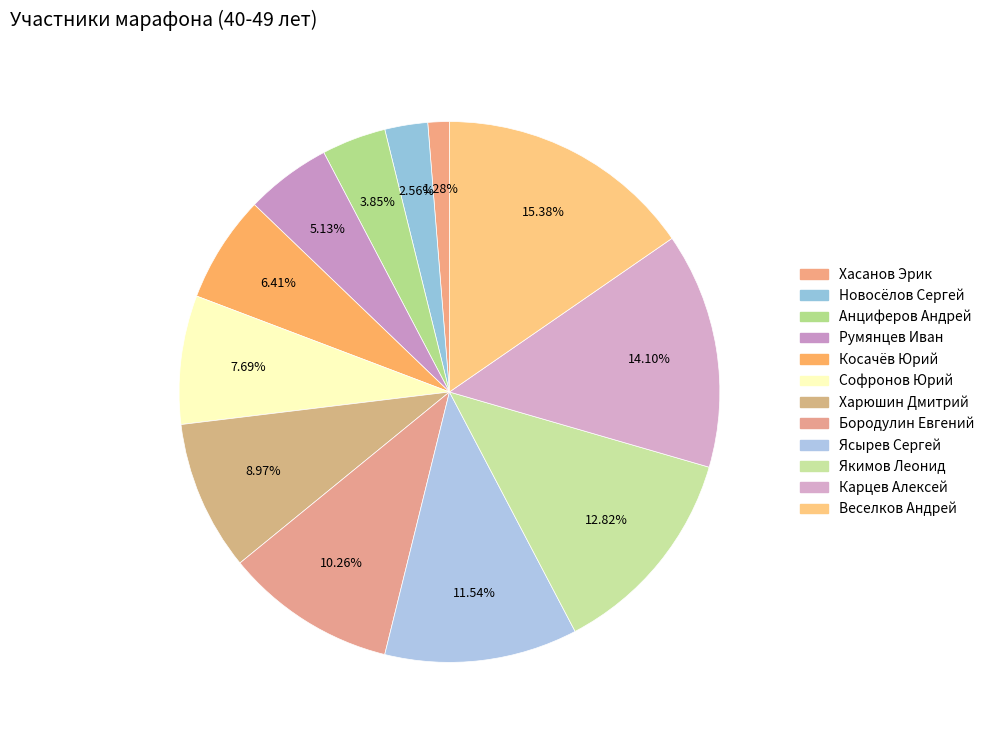

To the nearest percent, what portion does Харюшин Дмитрий represent?

9%